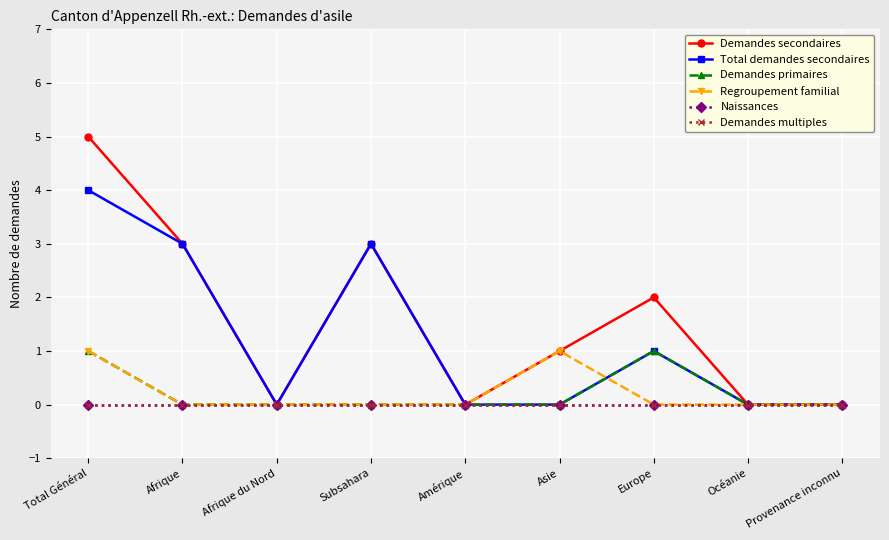

Is this an area chart (filled region under the line)?

No